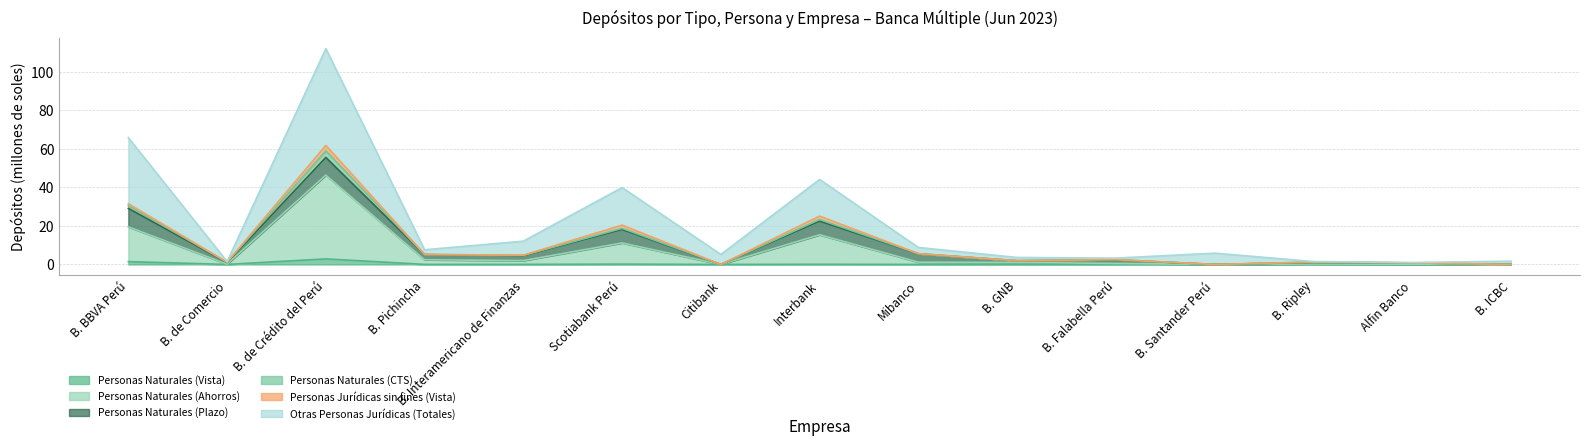

True or false: Otras Personas Jurídicas (Totales) and Personas Naturales (Vista) cross at least once.

False